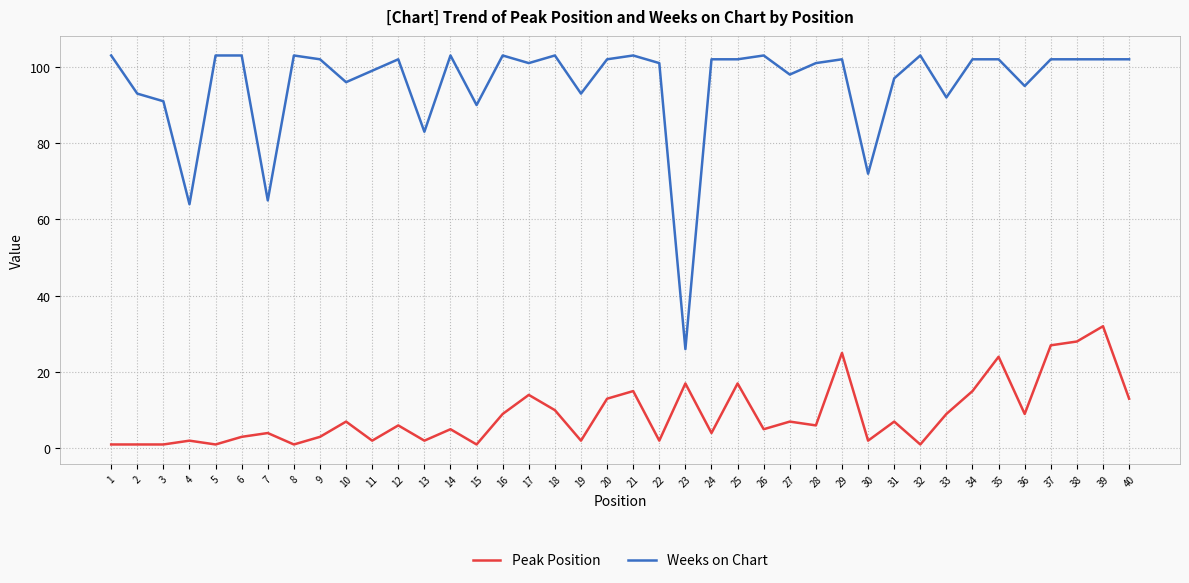

What is the maximum value for Weeks on Chart?

103